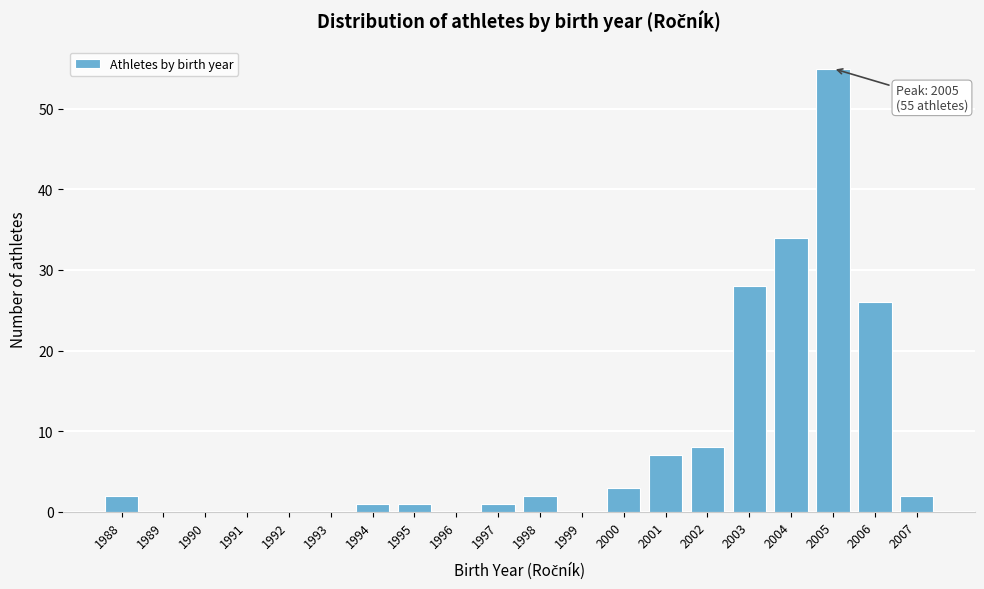

Which range on the x-axis has the tallest bar?

2004.5 to 2005.5